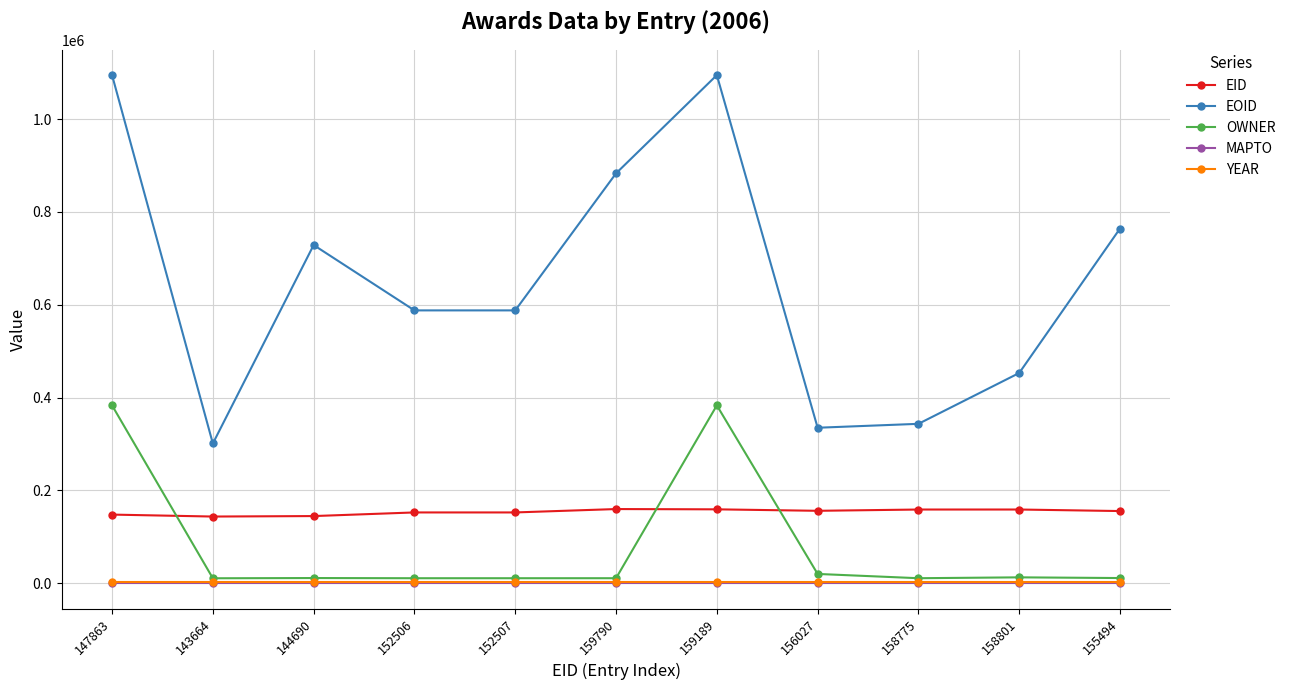

True or false: OWNER and MAPTO intersect in this chart.

False